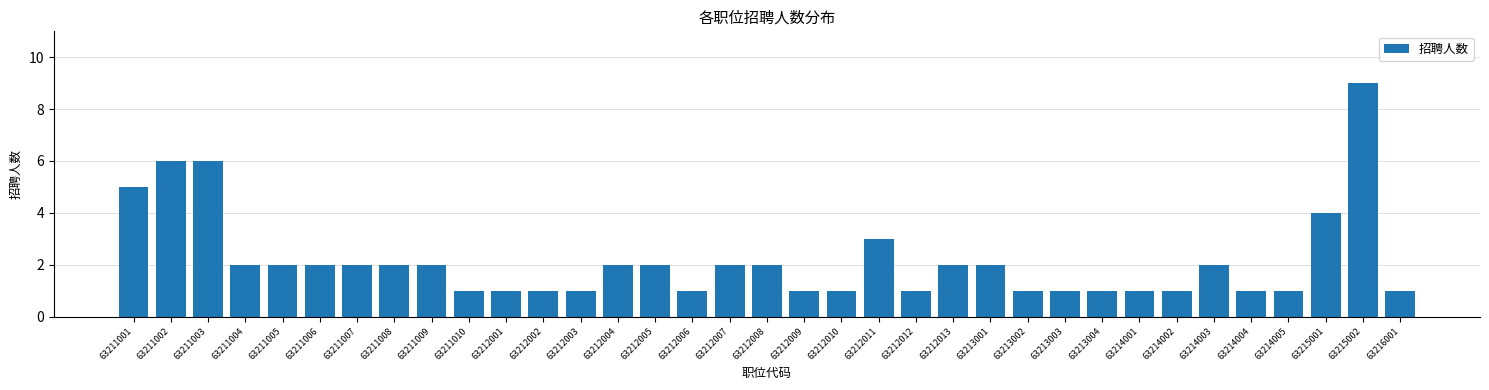

What is the difference between the second highest and second lowest values?

5